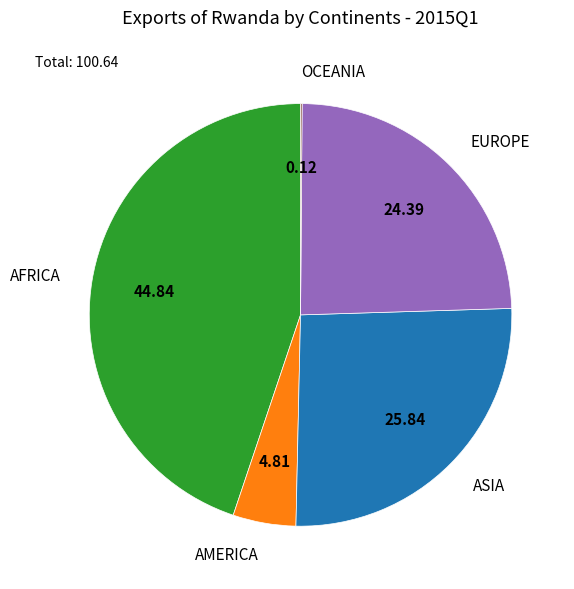

What is the ratio of the value at AMERICA to the value at EUROPE?

0.2